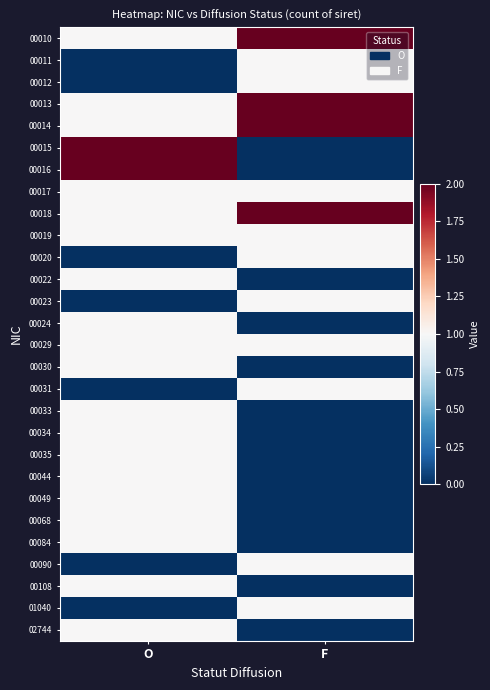

At which category is the sum across all series the highest?

O